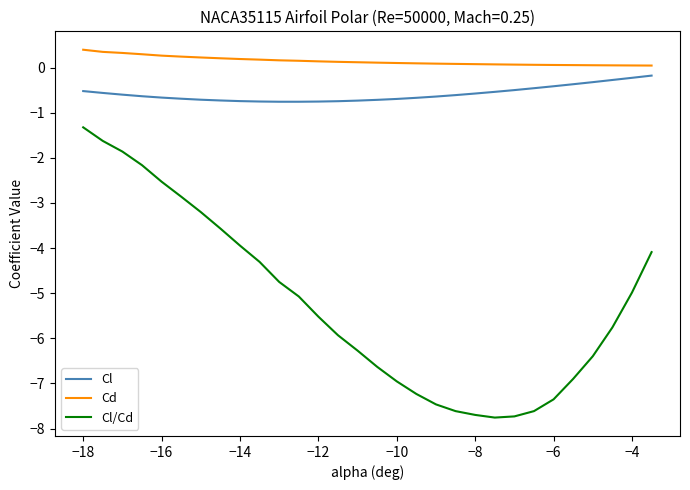

True or false: Cd and Cl cross at least once.

False